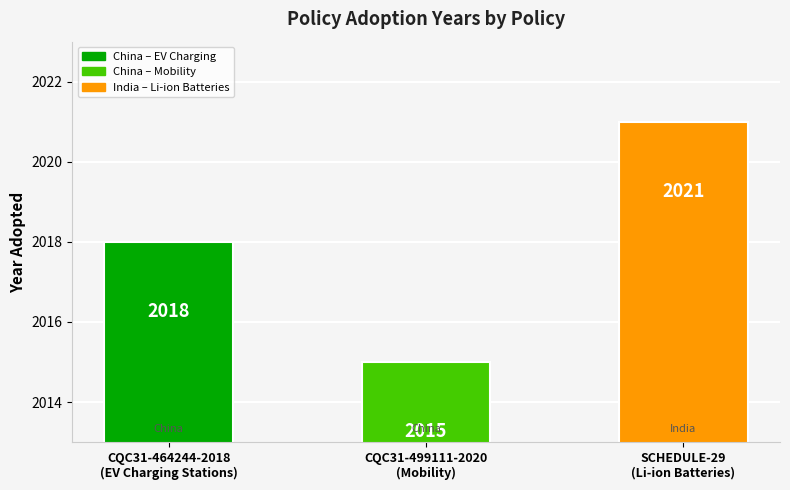

What is the value of the 3rd bar from the left?

2021